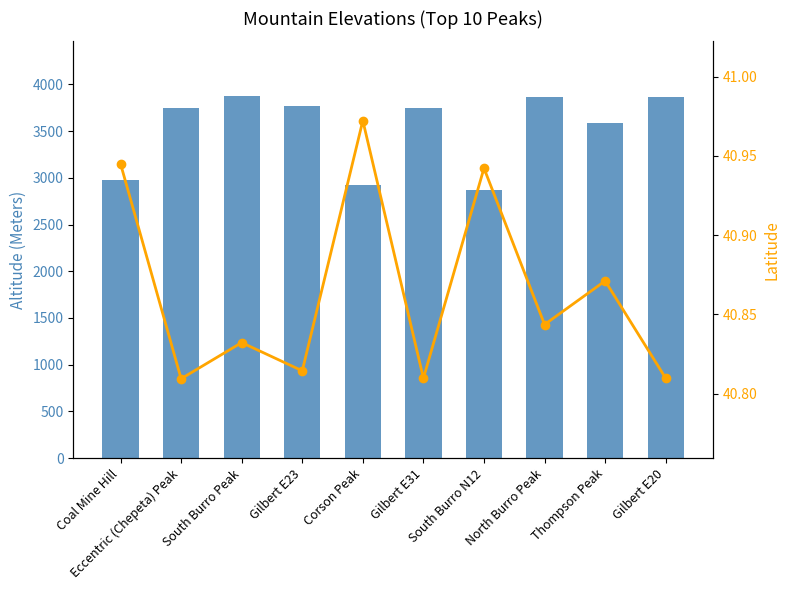

Between Gilbert E23 and Corson Peak, which series saw the biggest shift?

Altitude (Meters)